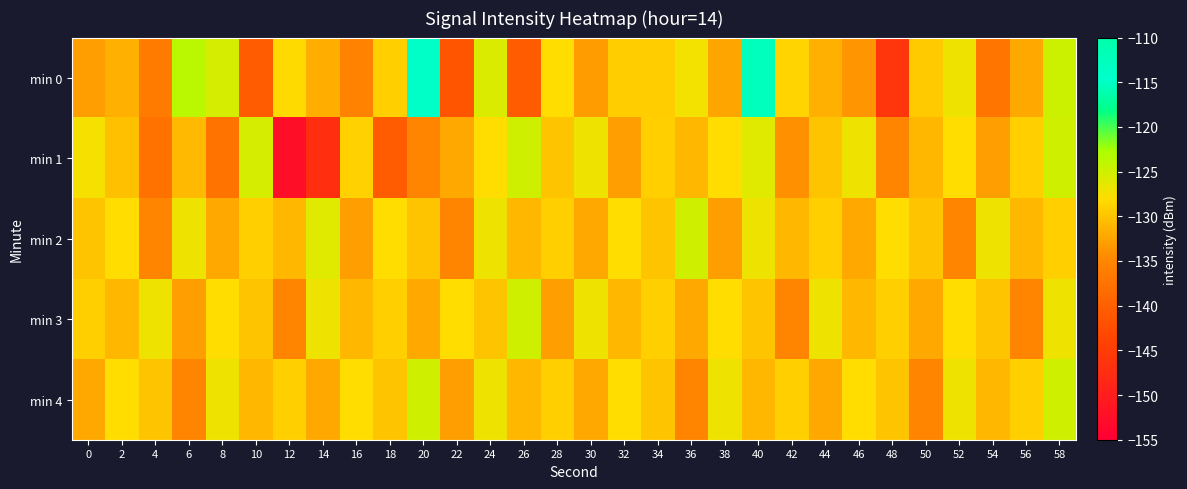

Count the number of data series in this chart.

5